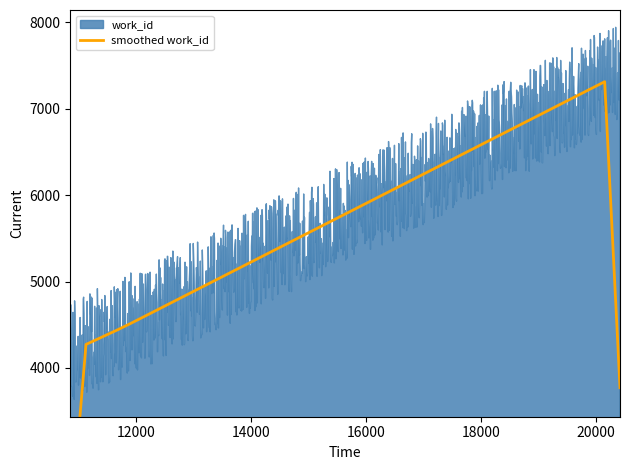

What is the ratio of the value at 20407 to the value at 11743?

1.7